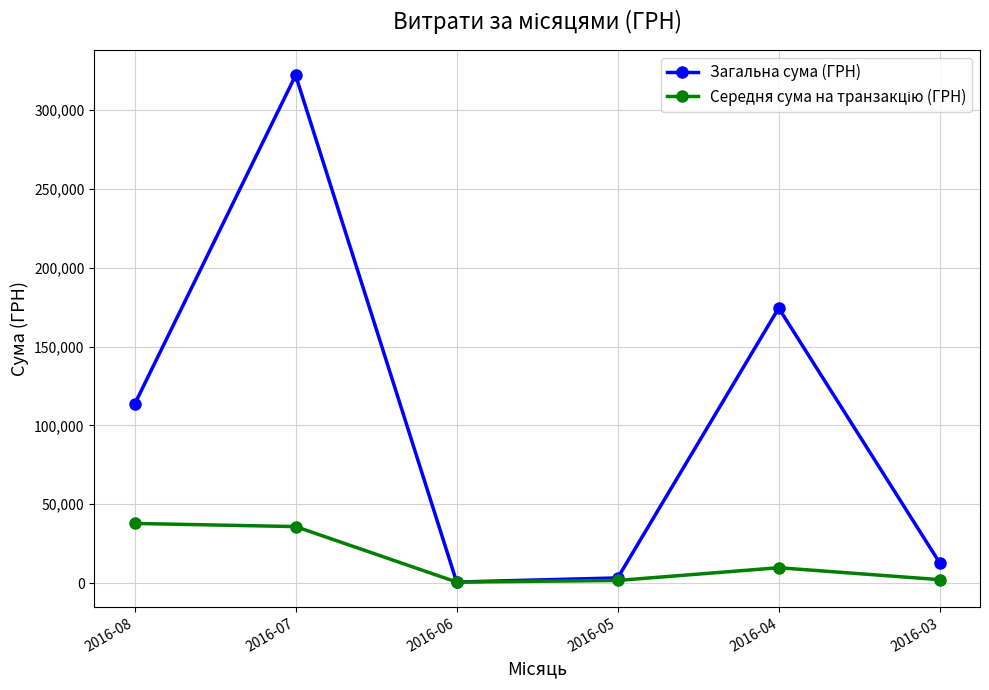

Which series has the largest range (max minus min)?

Загальна сума (ГРН)